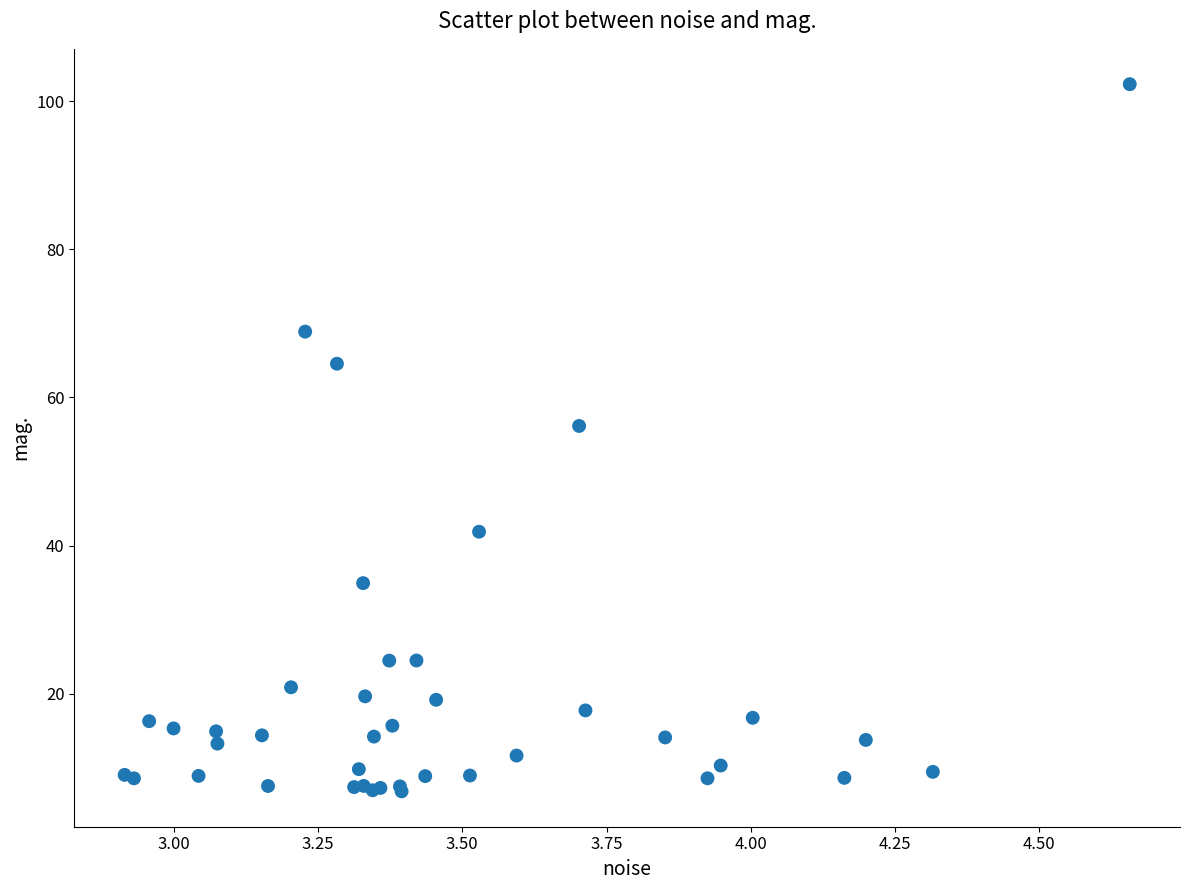

What Y value in the scatter plot is closest to 54?

56.2